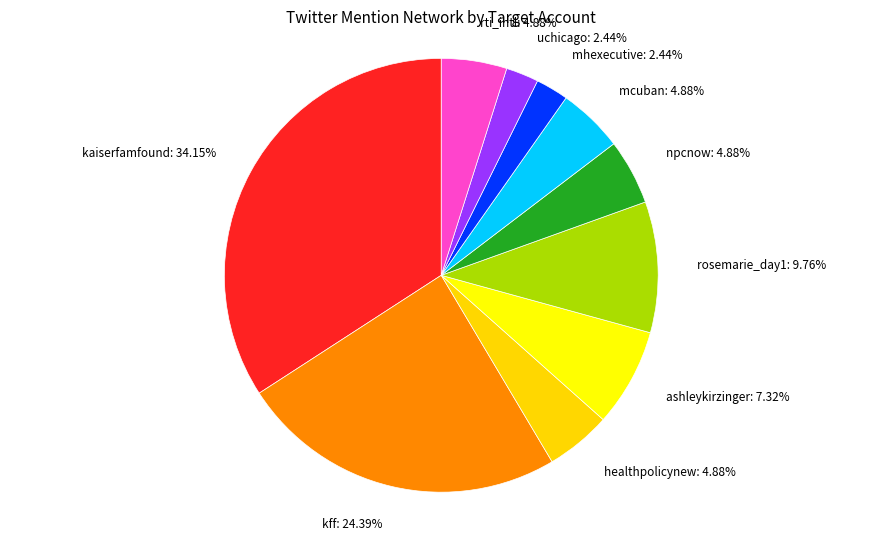

To the nearest percent, what portion does healthpolicynew represent?

5%